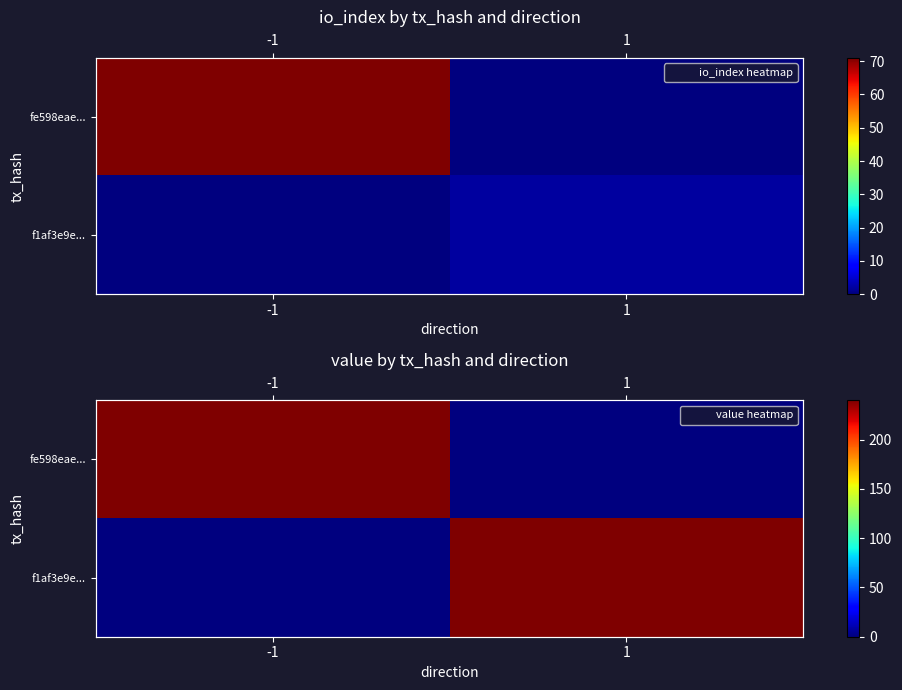

What is the difference between the f1af3e9e... values at -1 and 1?

240